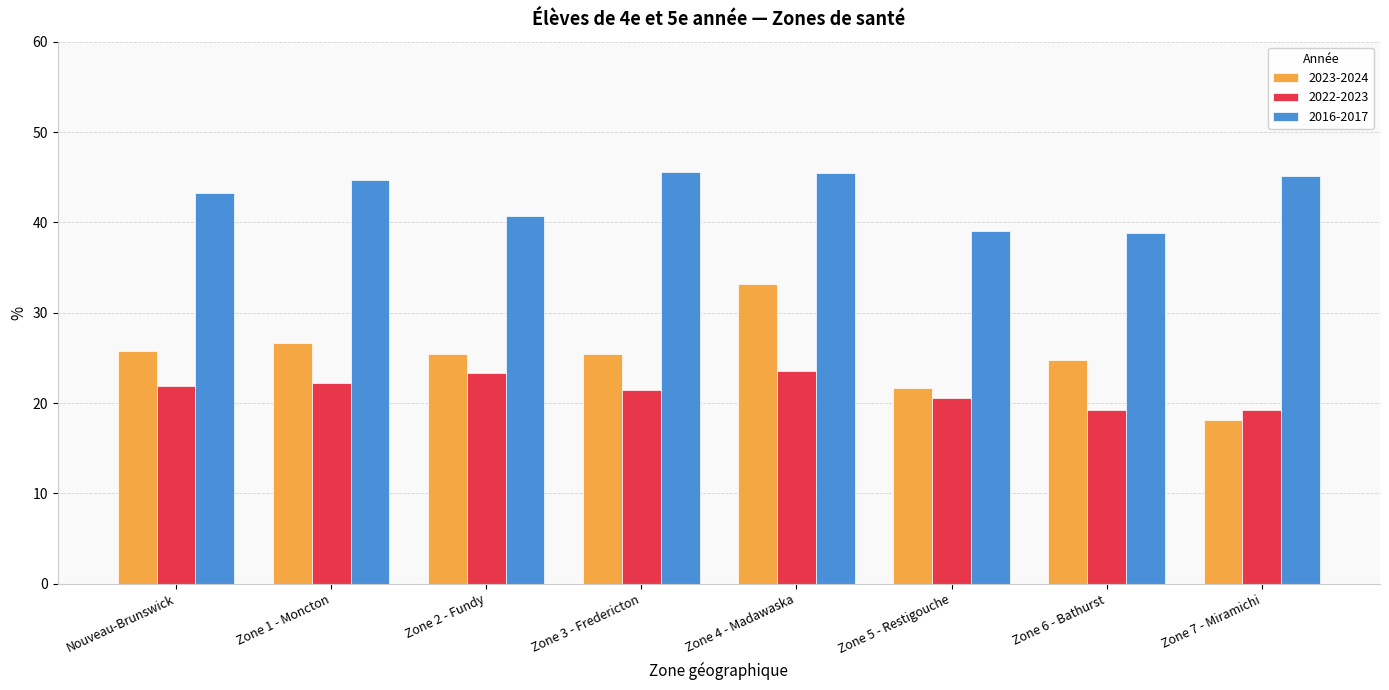

How many bars are there in total?

24